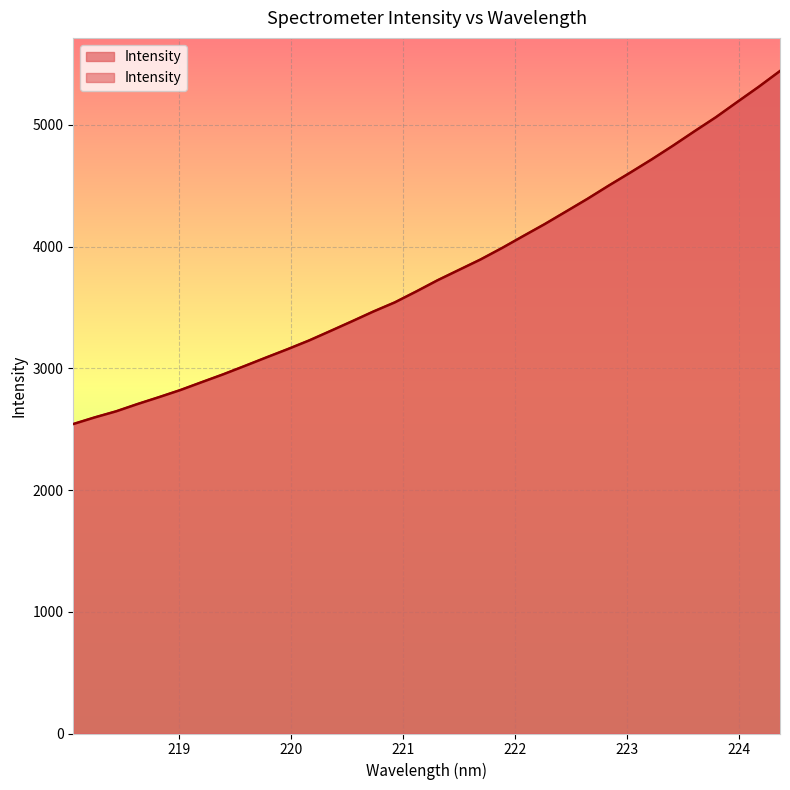

What is the difference between the maximum and second lowest values?

2845.7